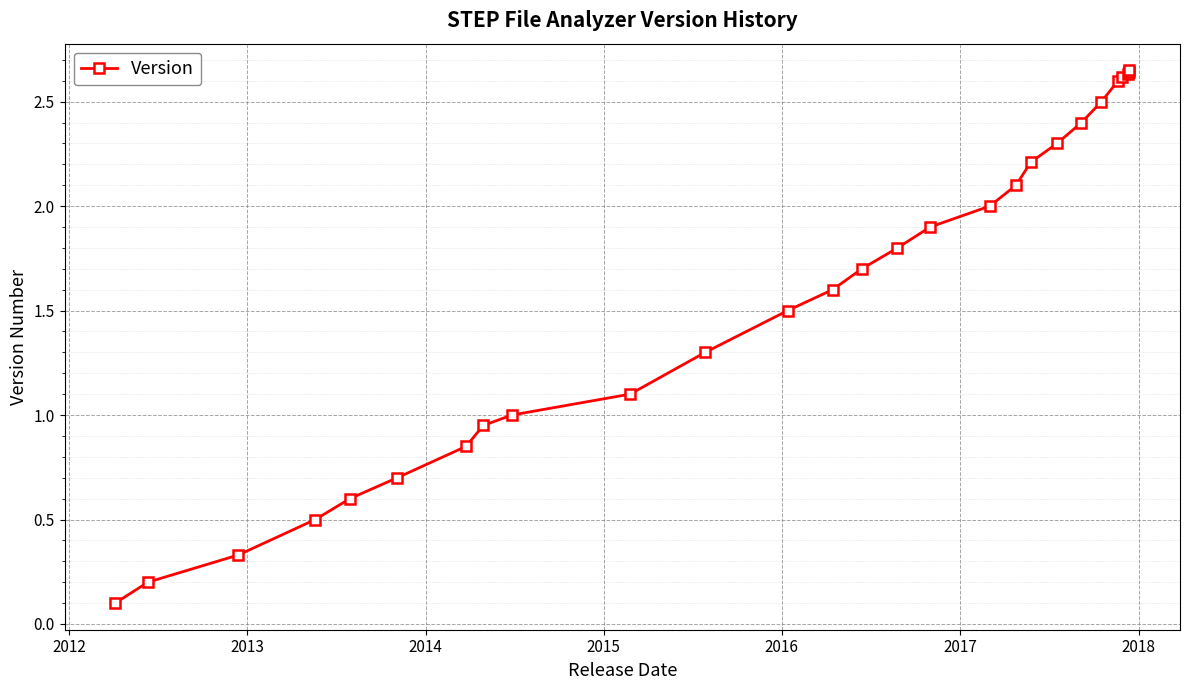

What is the difference between the second highest and second lowest values?

2.4